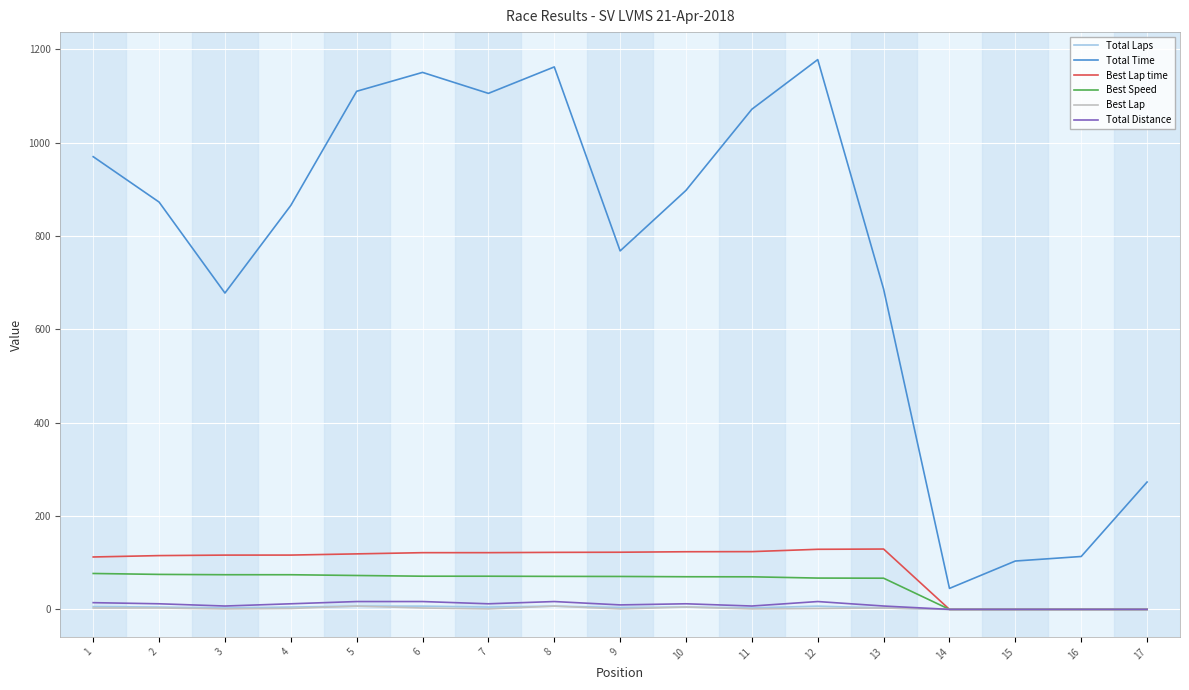

What is the average value of the Best Speed series?

54.7